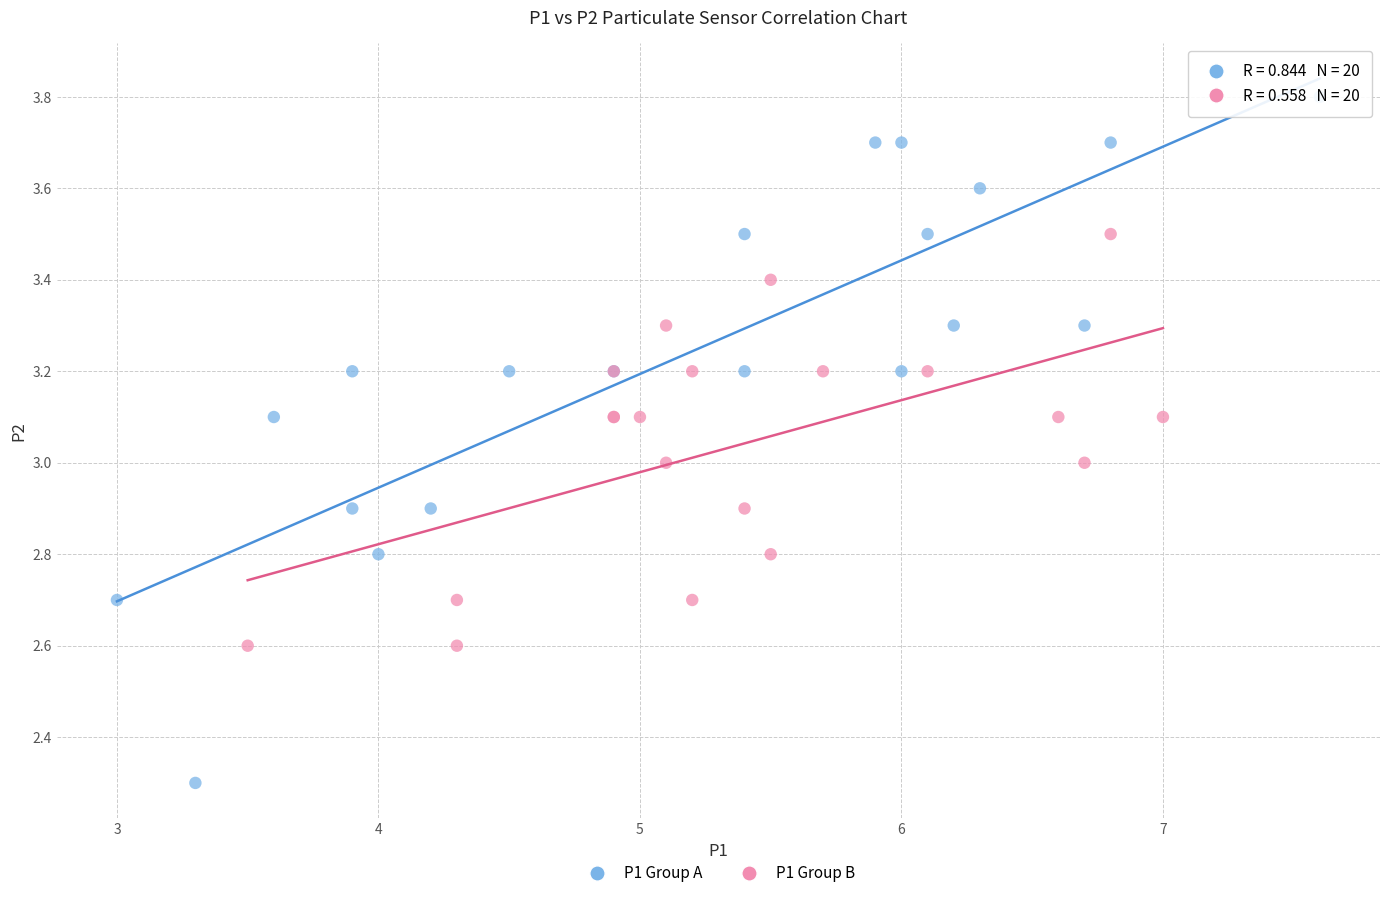

Which series contains the lowest Y value?

P1 Group A